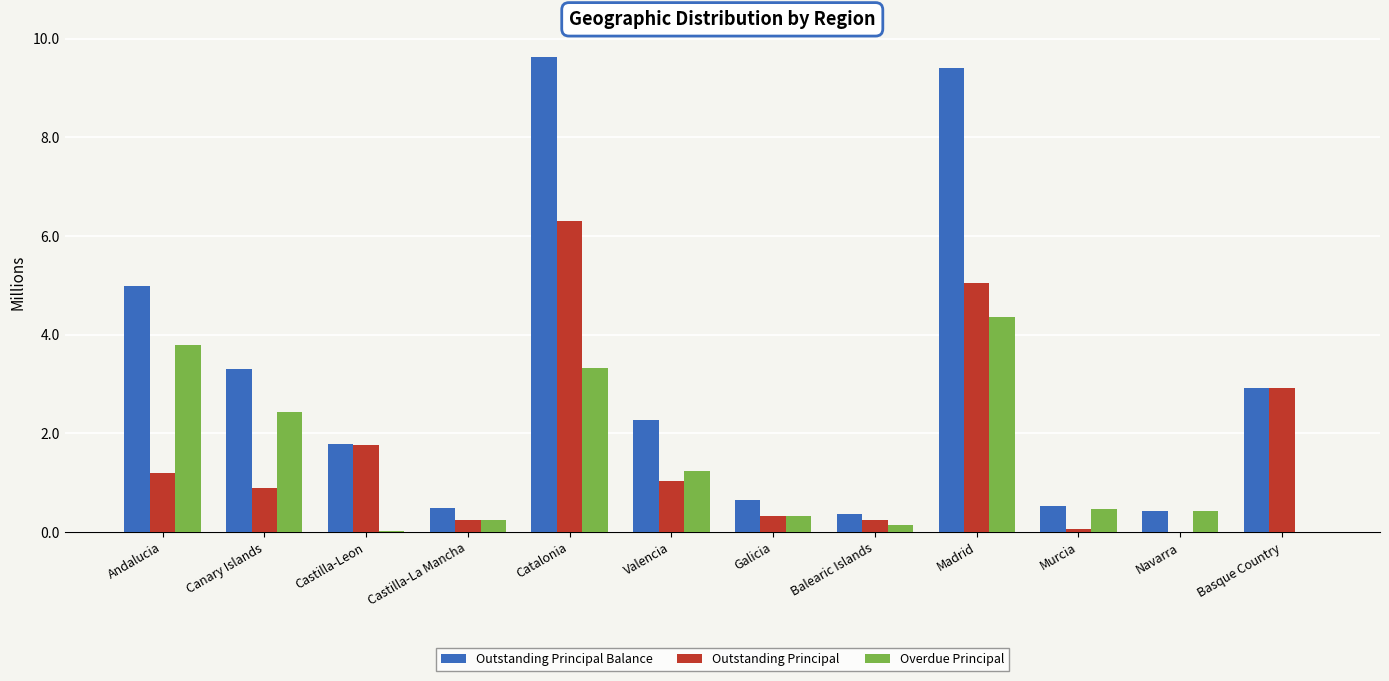

Count the number of data series in this chart.

3